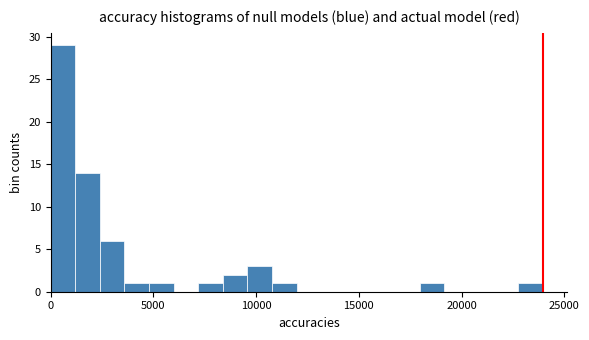

Around what value on the x-axis is the tallest bar? Give the approximate position of its centre, as read against the axis.

500